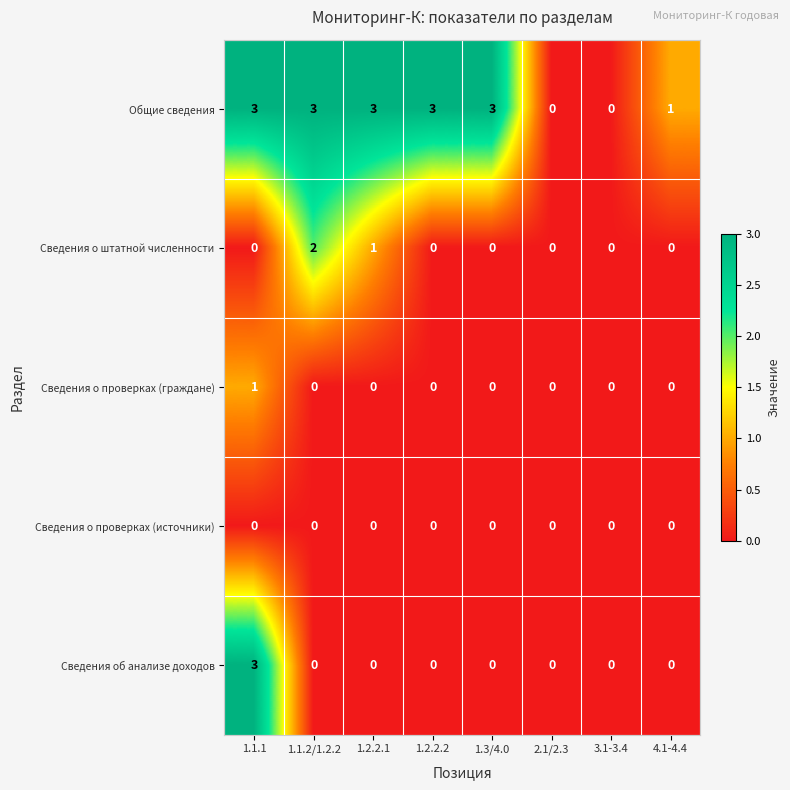

Which series has the largest total across all categories?

Общие сведения